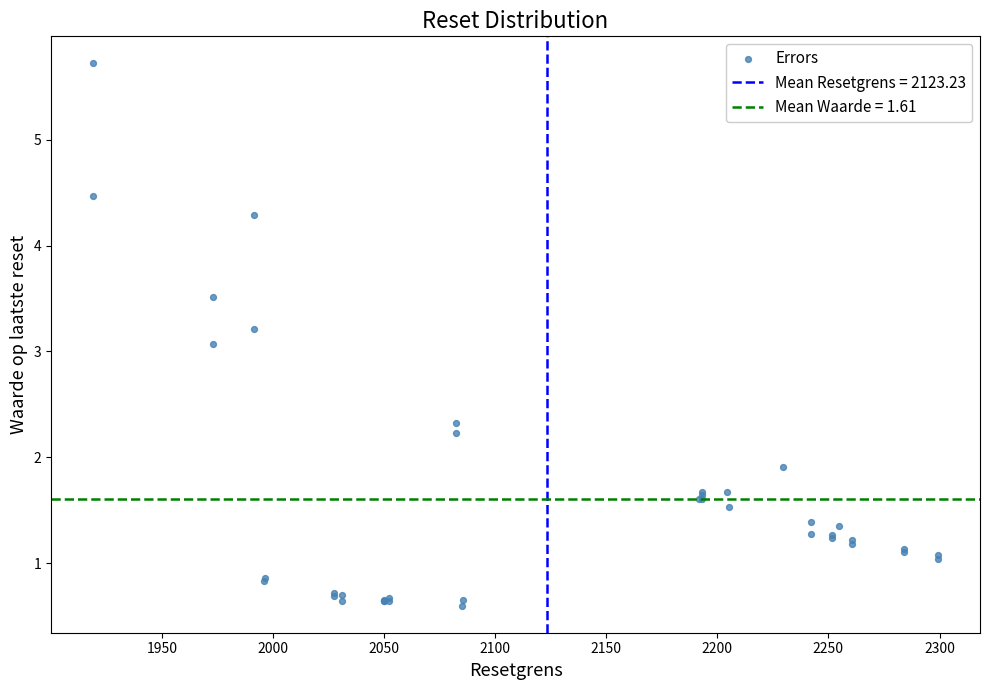

What Y value in the scatter plot is closest to 3?

3.1